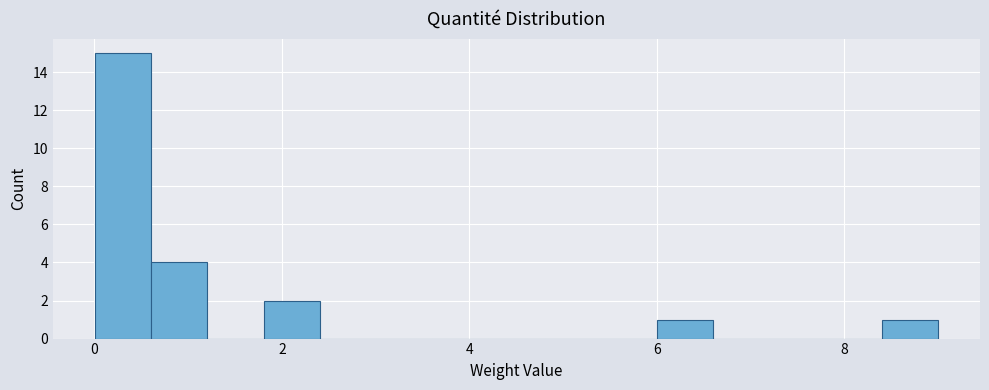

Read against the x-axis, roughly where is the centre of the tallest bar?

0.4